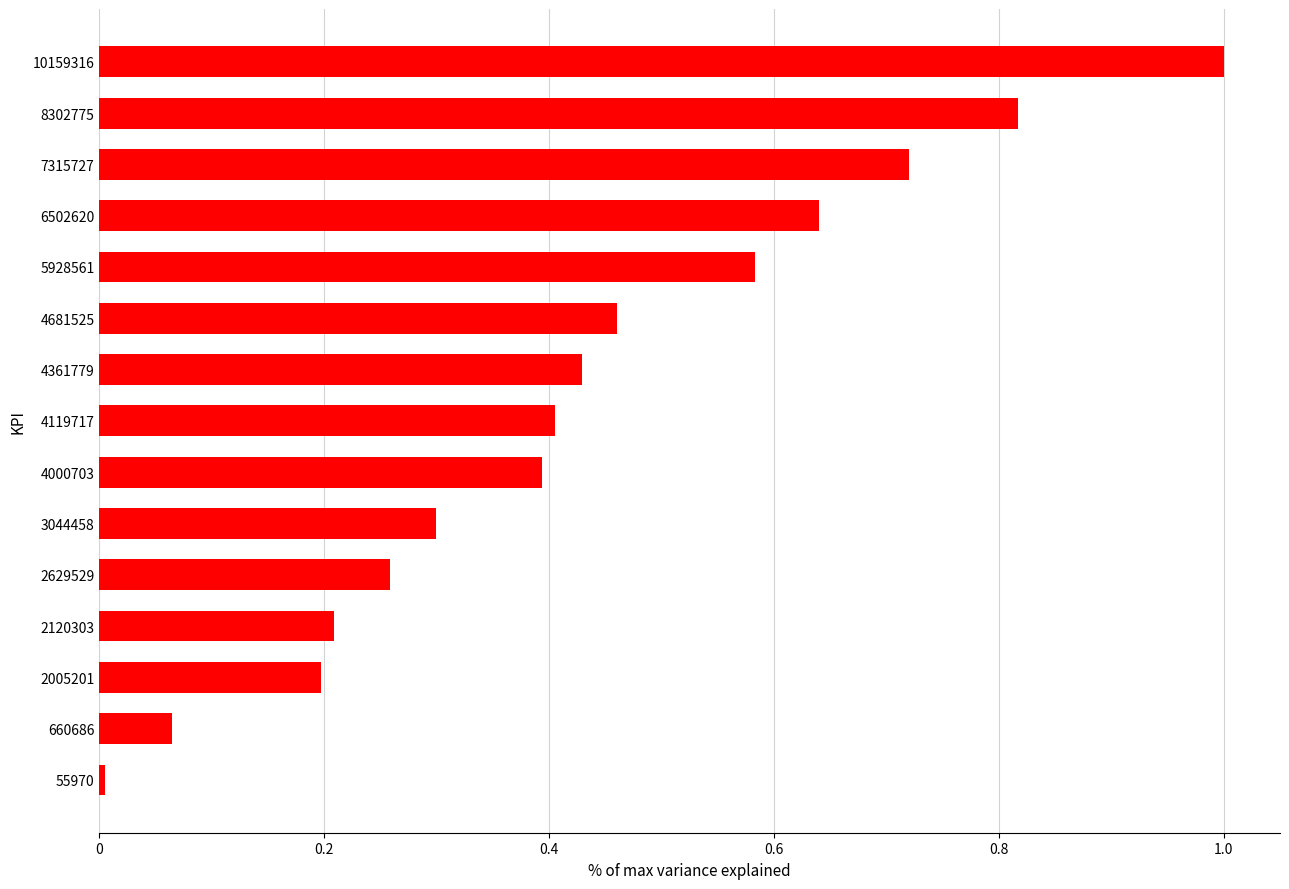

Does the chart contain any negative values?

No